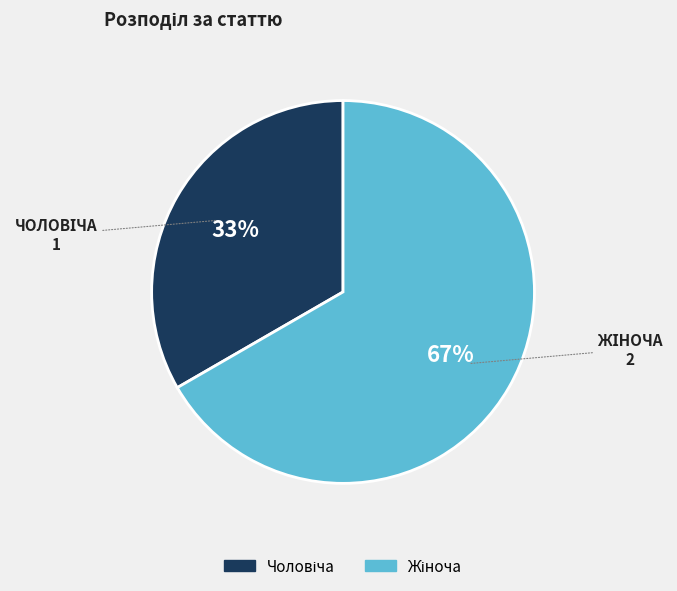

To the nearest percent, what is the average slice percentage?

50%